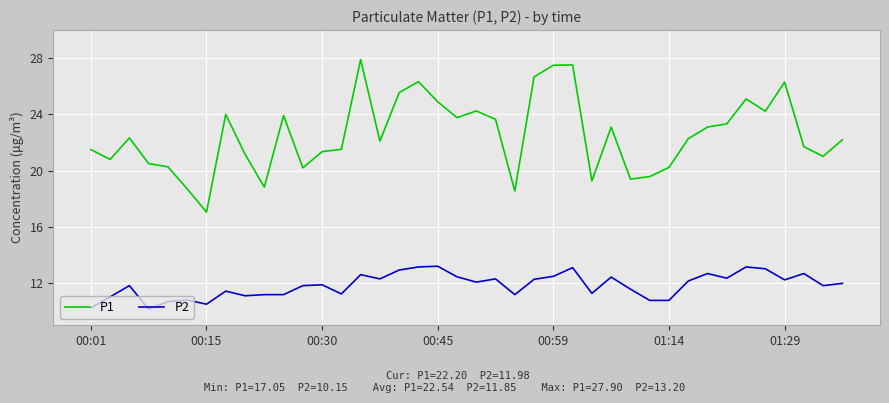

True or false: P2 has more than 1 points higher than both neighbors.

True